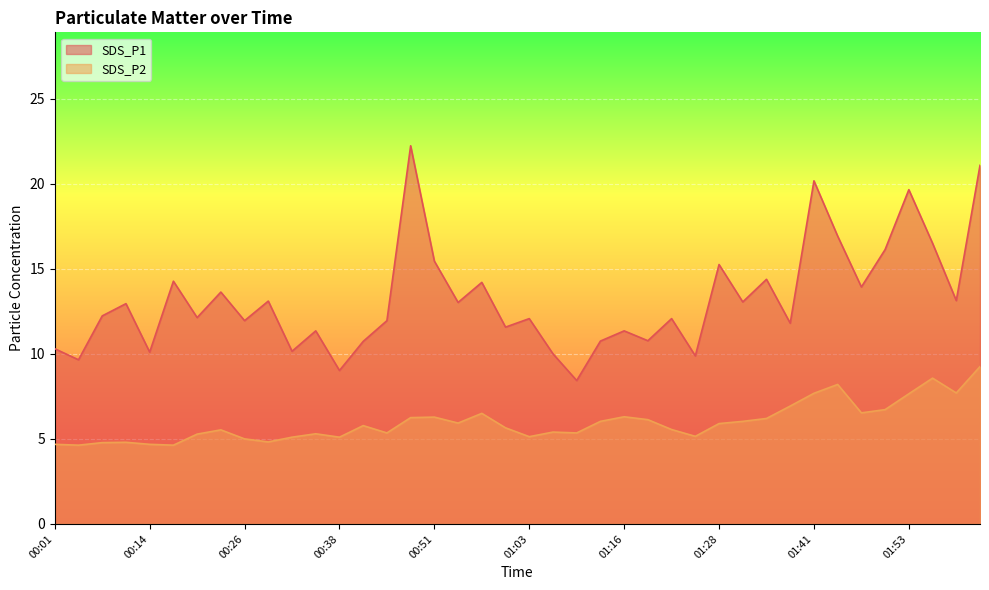

How many series are shown in this chart?

2